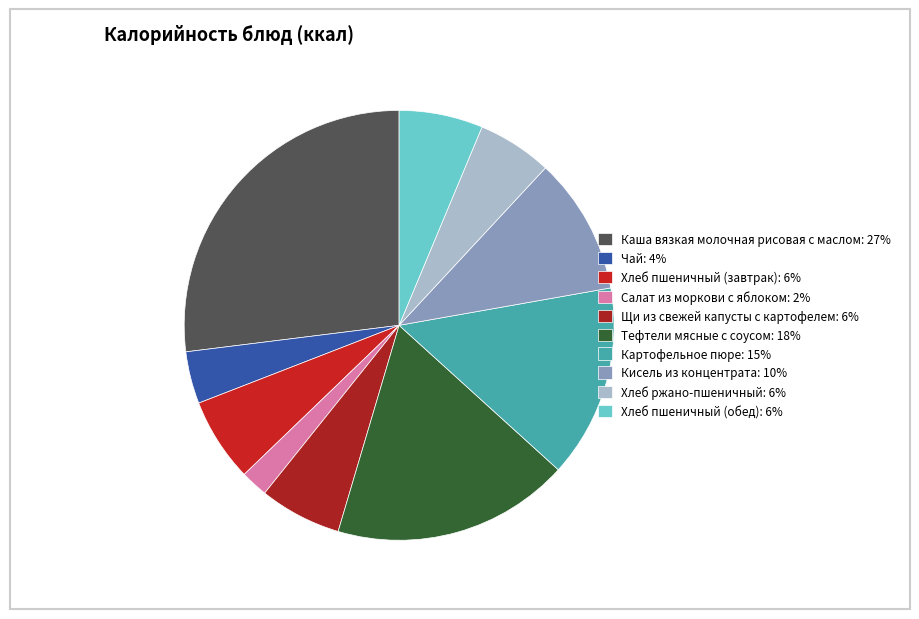

How many segments does this pie chart have?

10